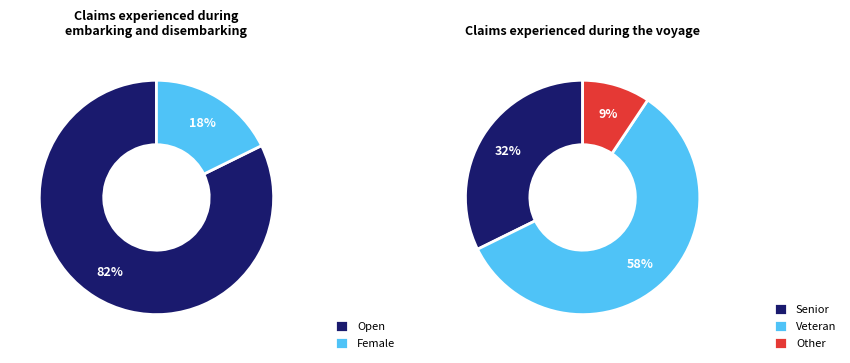

Which category has the biggest portion of the pie?

Open